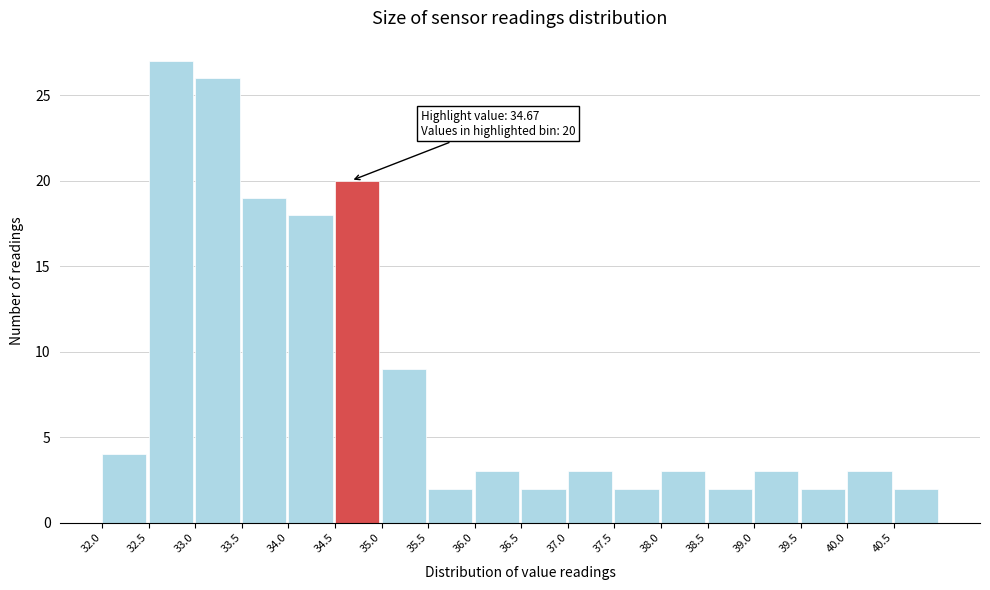

Which range on the x-axis has the tallest bar?

32.5 to 33.0